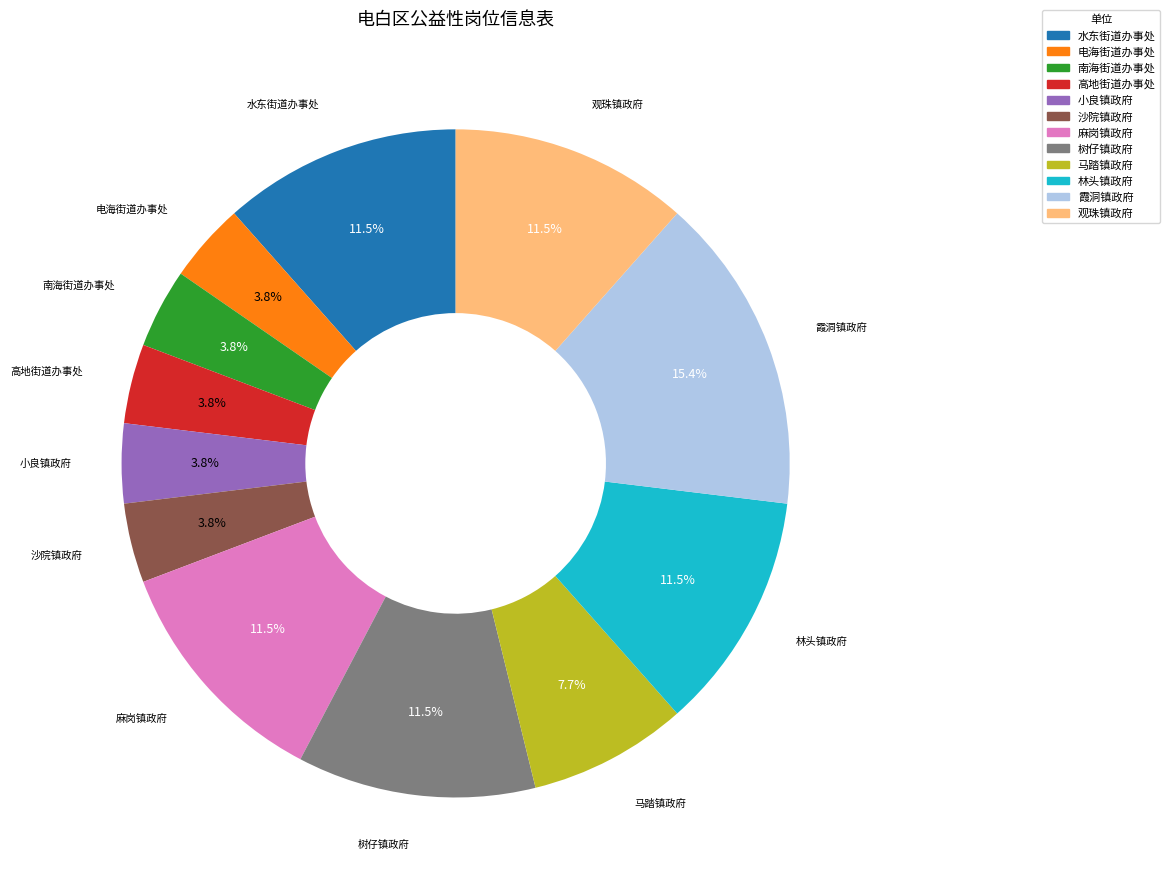

Is 树仔镇政府 the majority of the pie?

No